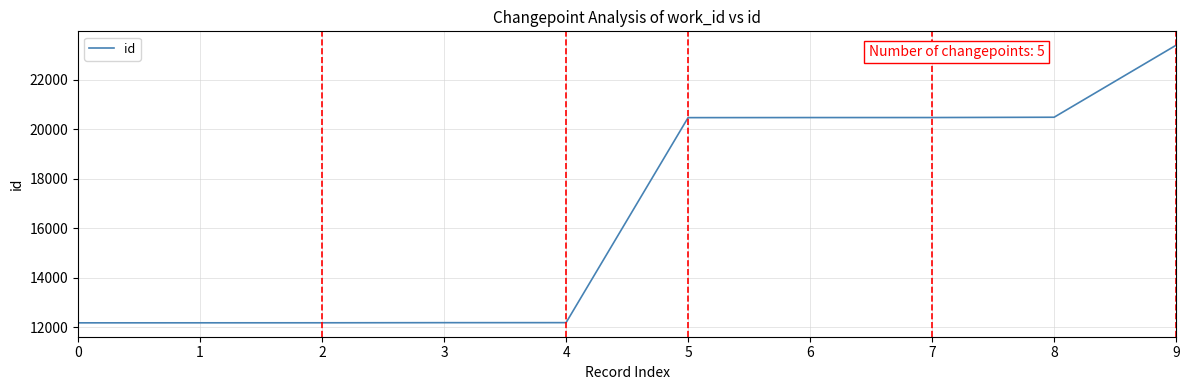

What is the change in value from 4 to 5?

+8291